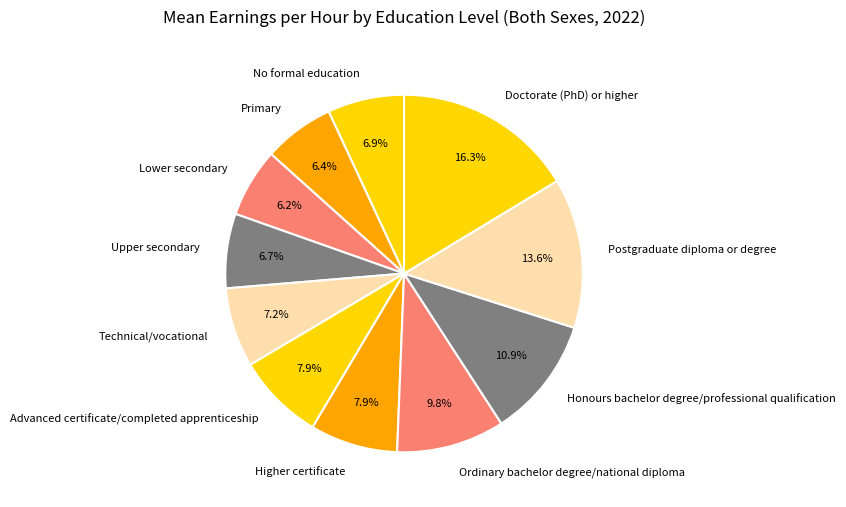

What portion of the pie excludes Lower secondary?

93.8%